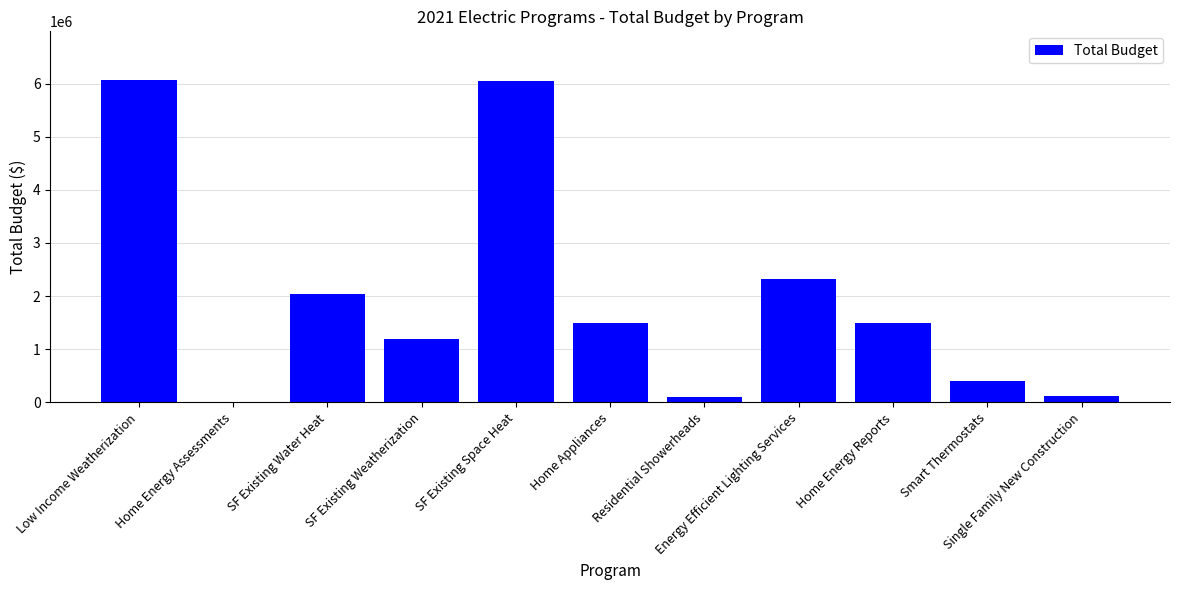

Read the value at SF Existing Water Heat.

2039413.0